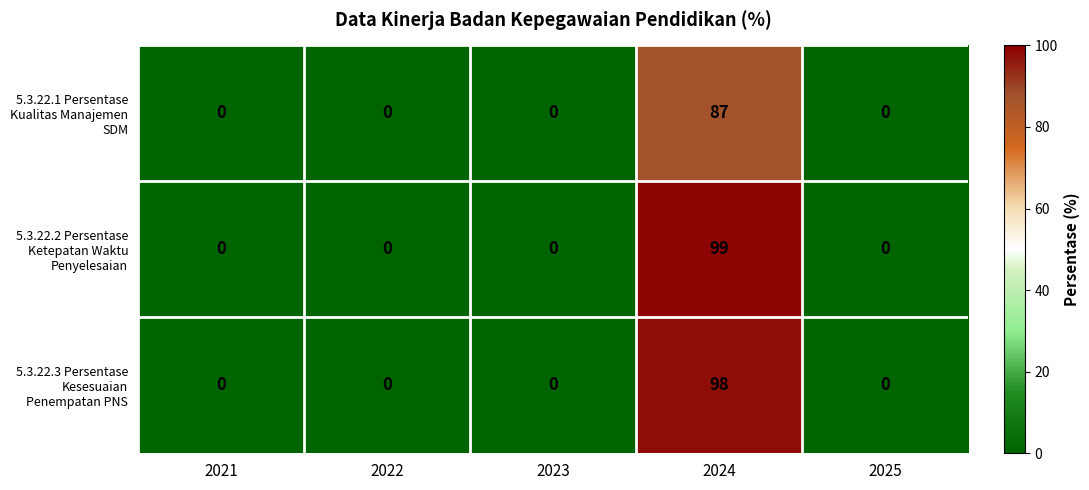

What is the maximum value shown in the chart?

99